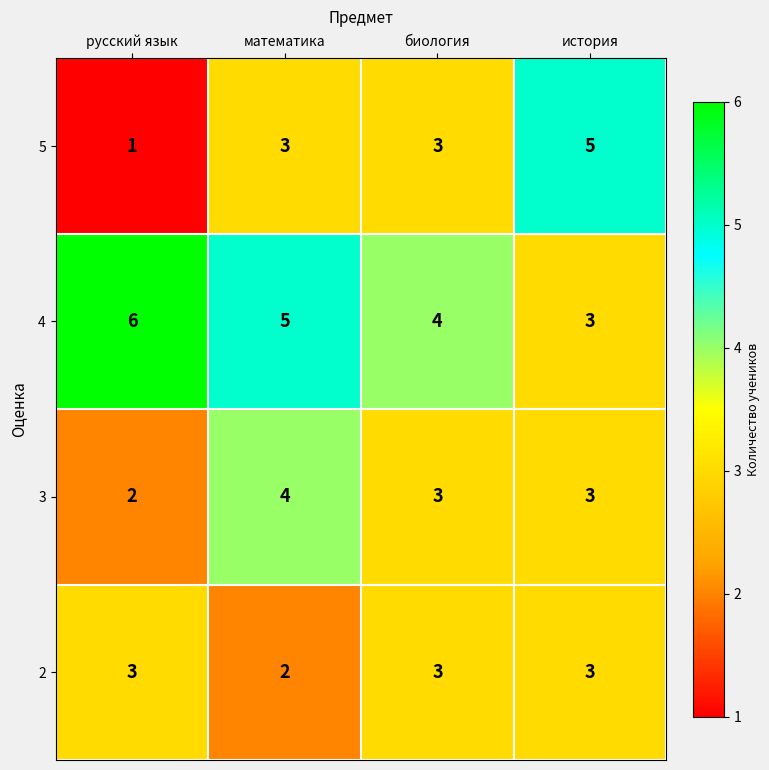

Rank the series by their maximum value, from highest to lowest.

4, 5, 3, 2